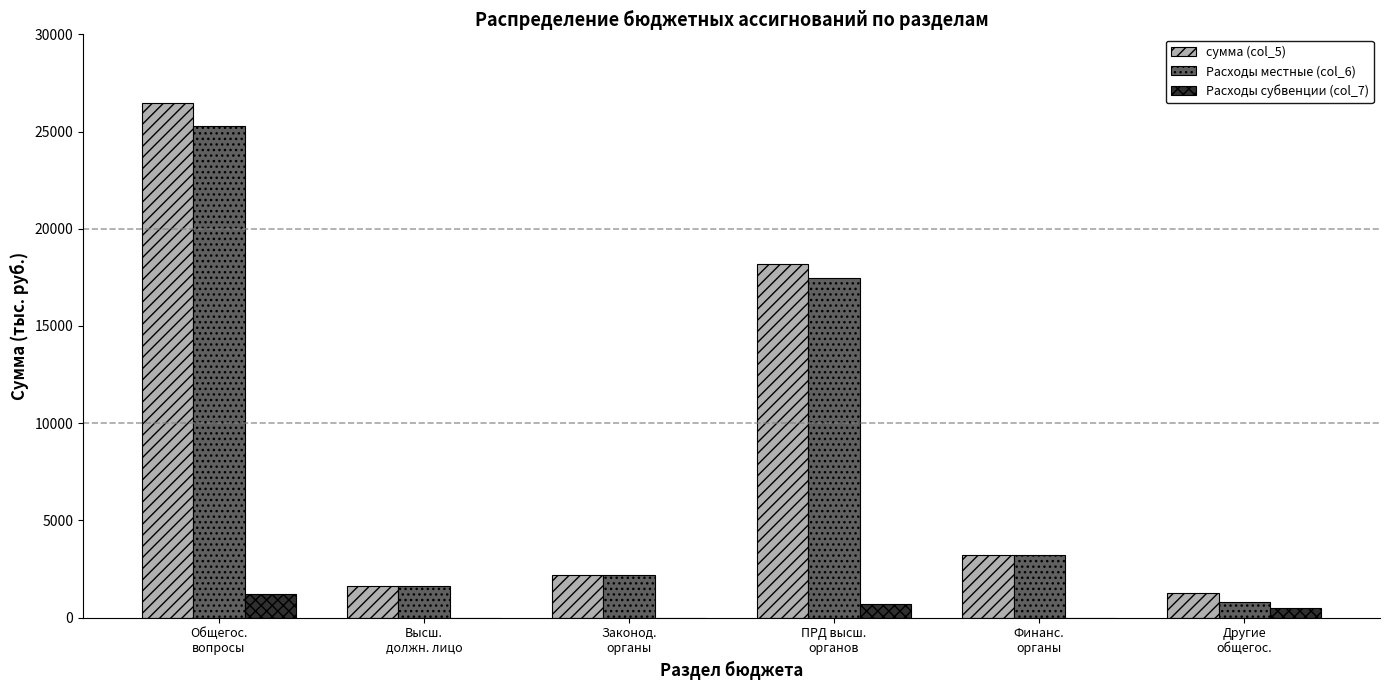

What is the sum of all Расходы местные (col_6) values?

50570.0